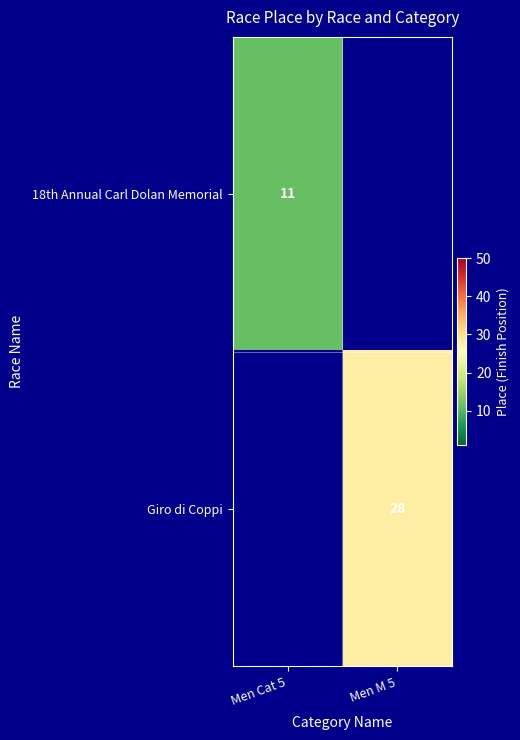

What is the total value across all series at Men Cat 5?

11